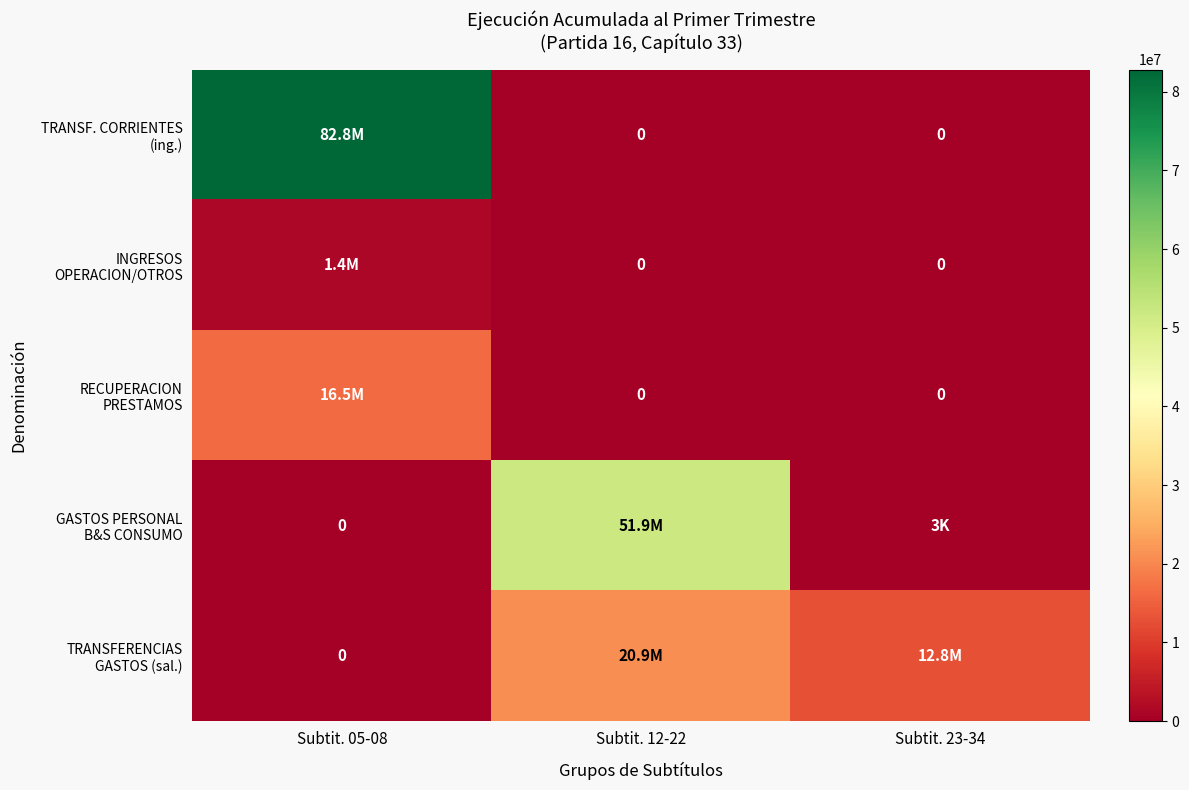

Which label corresponds to the smallest value in the chart?

Subtit. 12-22